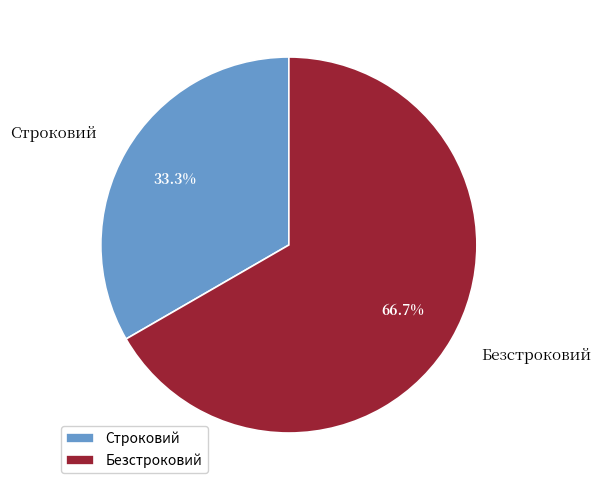

Does any single category account for the majority?

Yes